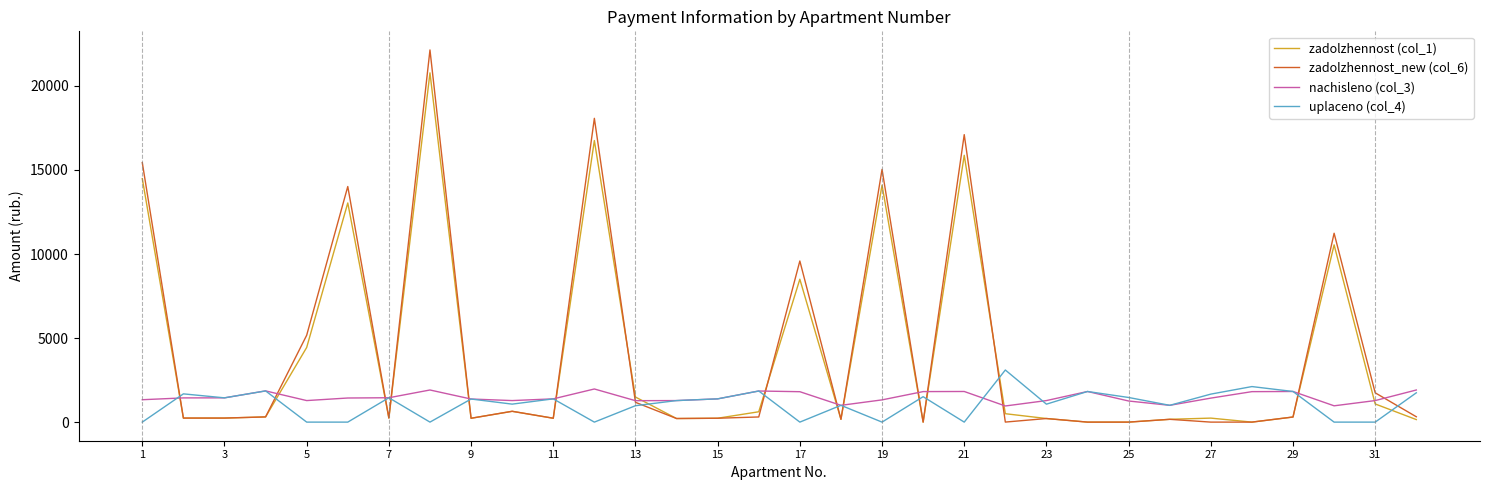

List the series in order of their peak value, lowest first.

nachisleno (col_3), uplaceno (col_4), zadolzhennost (col_1), zadolzhennost_new (col_6)